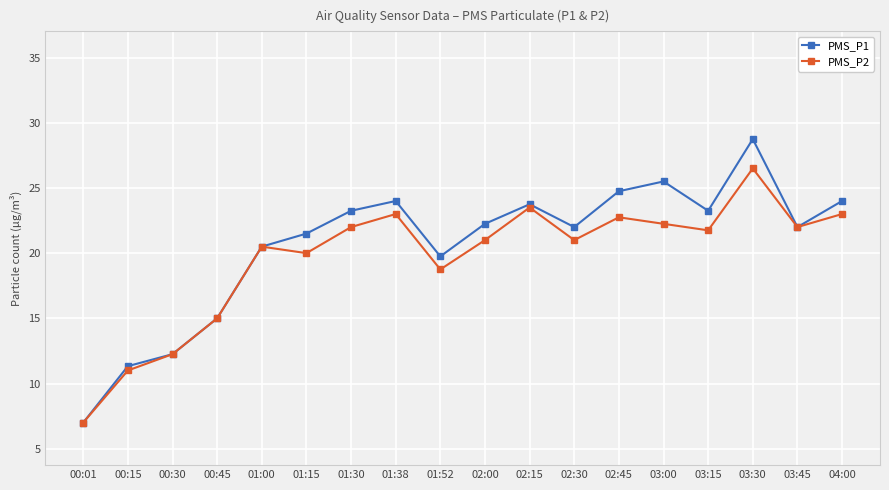

What is the difference between the second highest and minimum values in the PMS_P2 series?

16.5